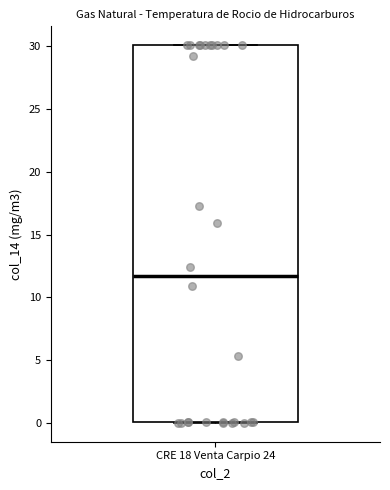

Transcribe this box plot: give where the median line is, the range the box spans, and where the two whiskers end, as read against the y-axis. The values are not printed on the chart, so give them approximately, as read against the axis.

median 11.5, box 0.0 to 30.0, whiskers 0.0 to 30.0